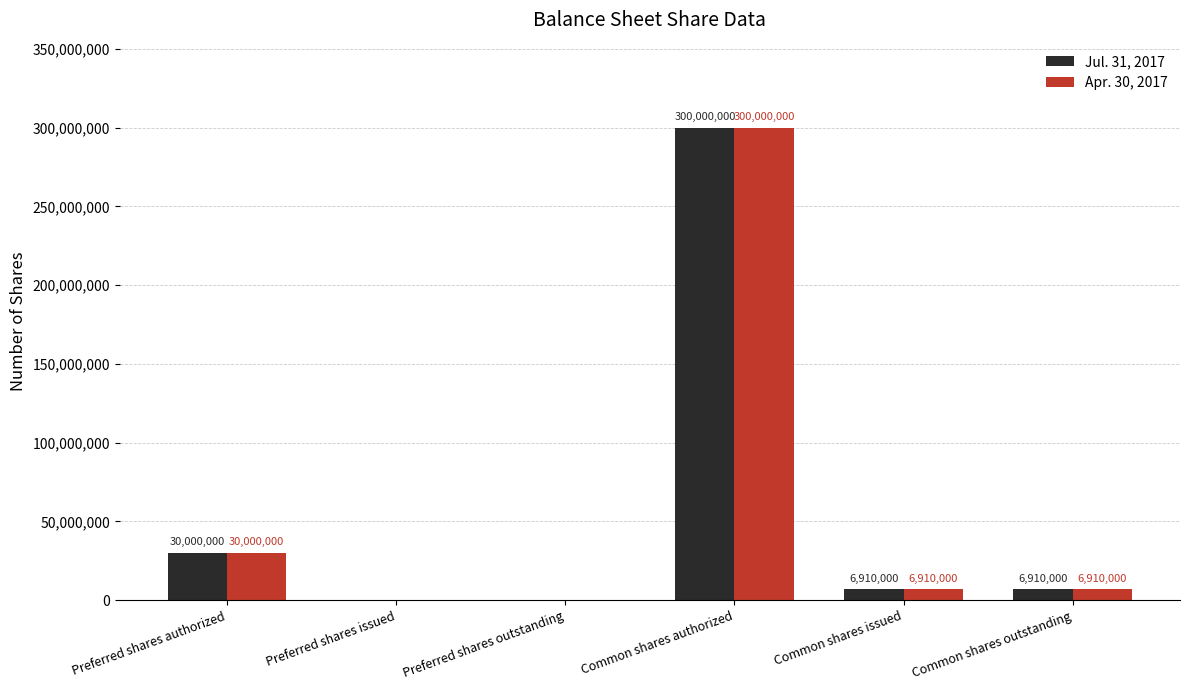

At which category is the sum across all series the highest?

Common shares authorized